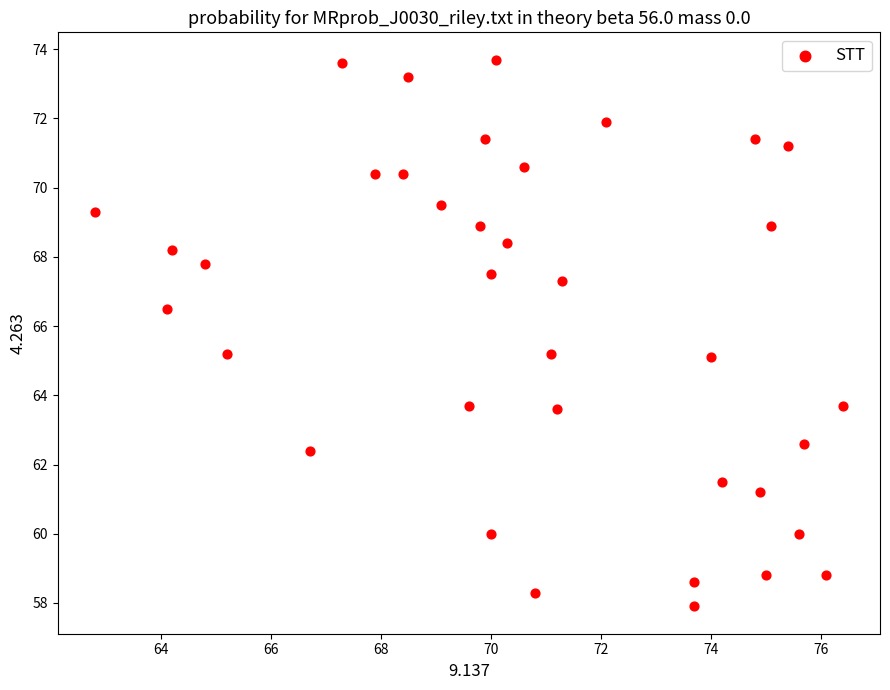

What is the range of Y values (max minus min)?

15.8